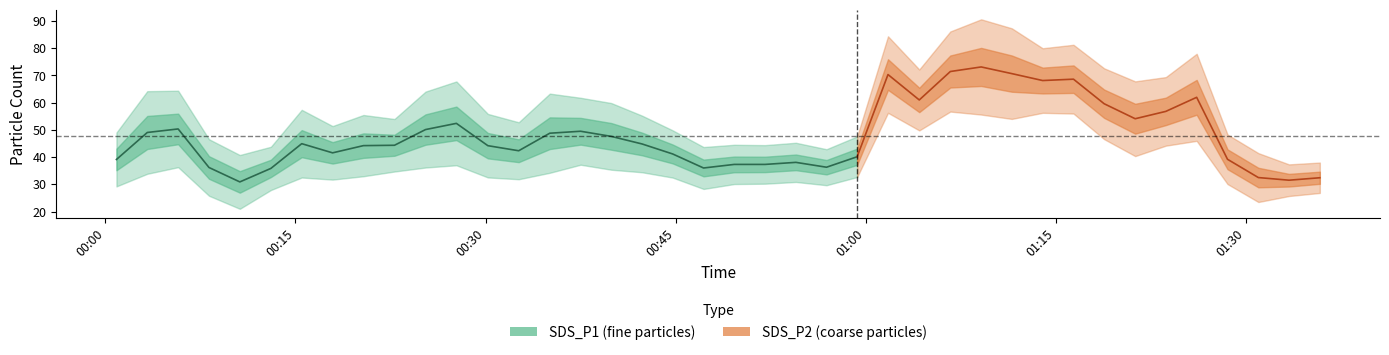

What are all the series names shown in the legend?

SDS_P1, SDS_P2